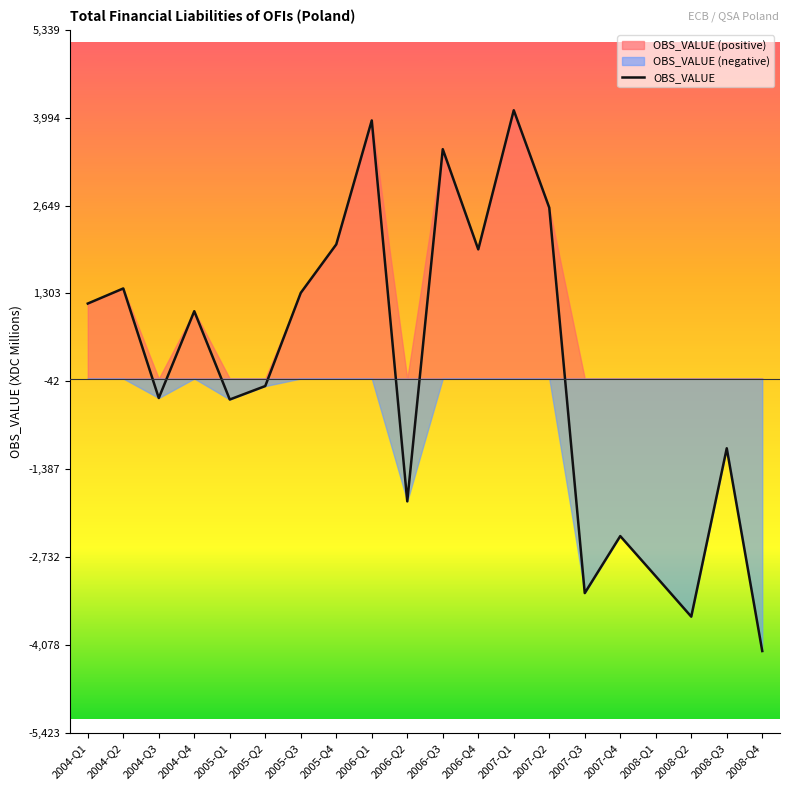

At which label does the data first exceed 1030?

2004-Q1